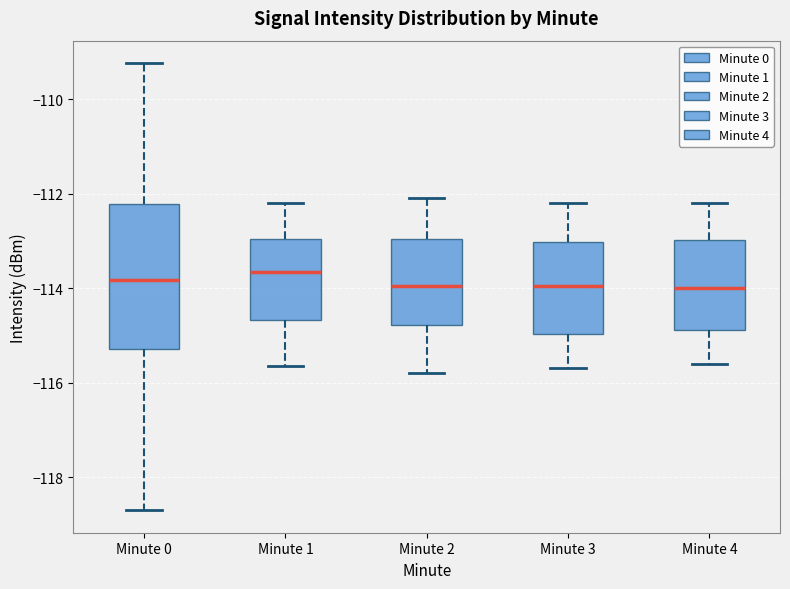

Reading left to right, read every box against the y-axis: the position of its median line, the range the box covers, and the ends of its whiskers. The values are not printed on the chart, so give them approximately, as read against the axis.

Minute 0: median -113.8, box -115.2 to -112.2, whiskers -118.8 to -109.2
Minute 1: median -113.6, box -114.6 to -113.0, whiskers -115.6 to -112.2
Minute 2: median -114.0, box -114.8 to -113.0, whiskers -115.8 to -112.0
Minute 3: median -114.0, box -115.0 to -113.0, whiskers -115.6 to -112.2
Minute 4: median -114.0, box -114.8 to -113.0, whiskers -115.6 to -112.2